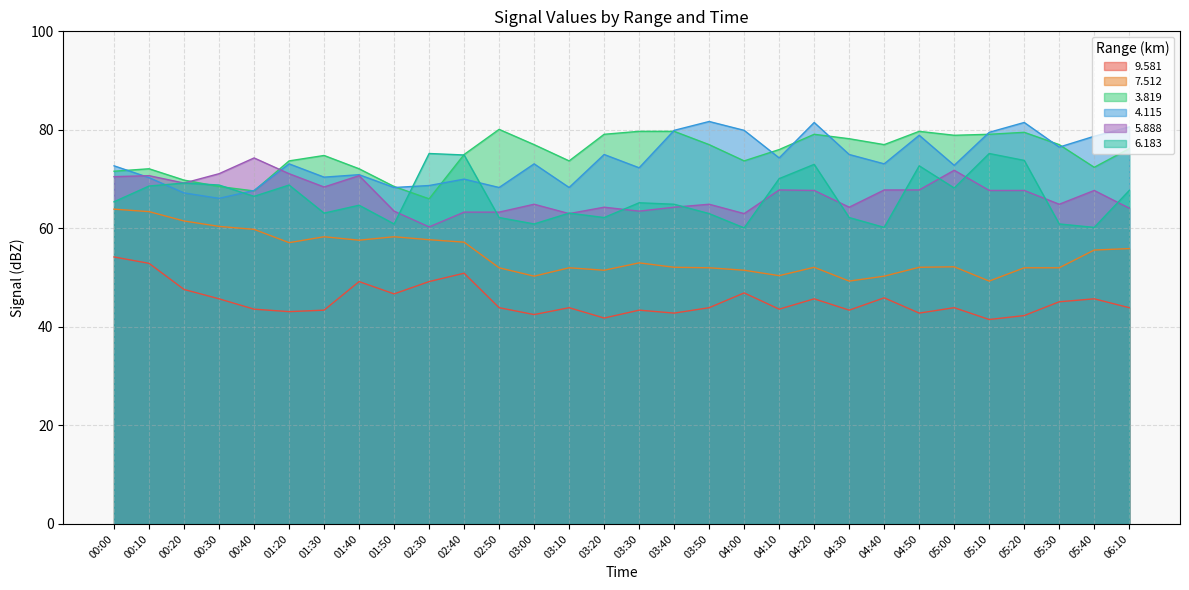

True or false:   9.581 and   4.115 cross at least once.

False